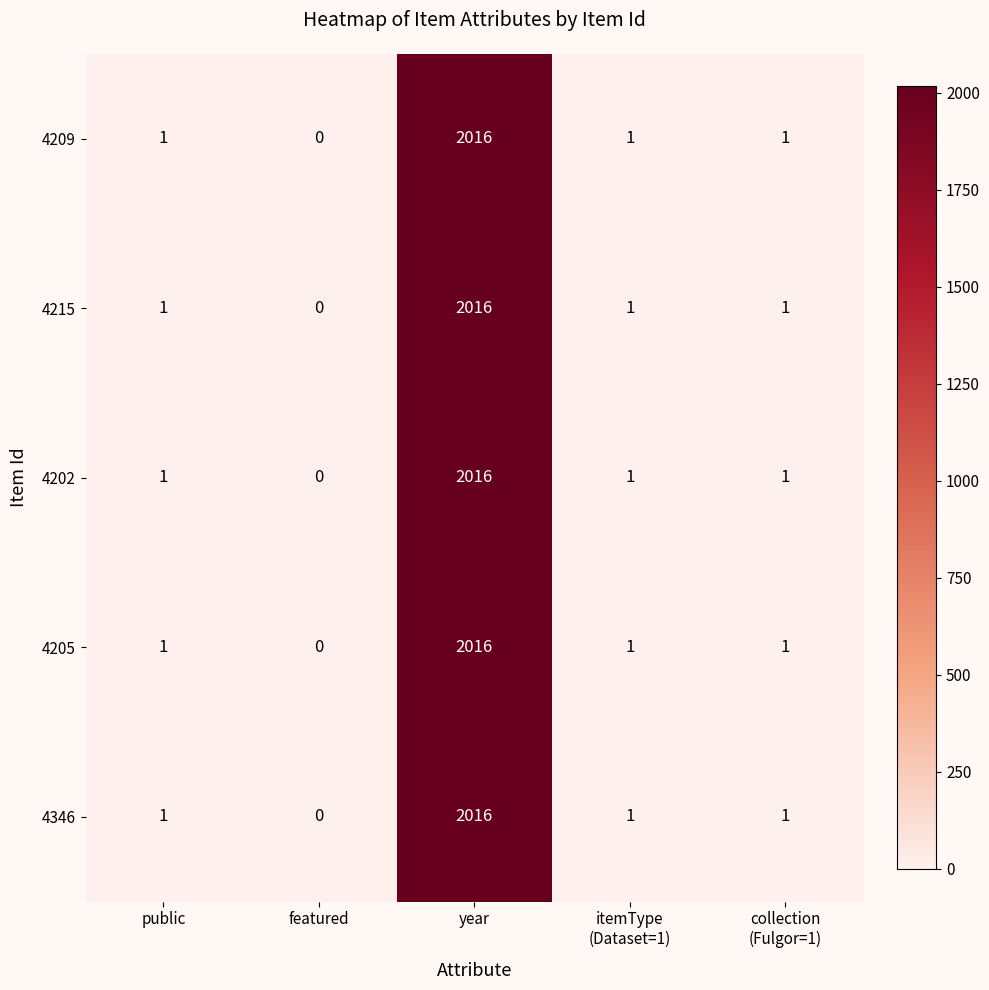

The 4209 series shows 2903 at year. True or false?

False